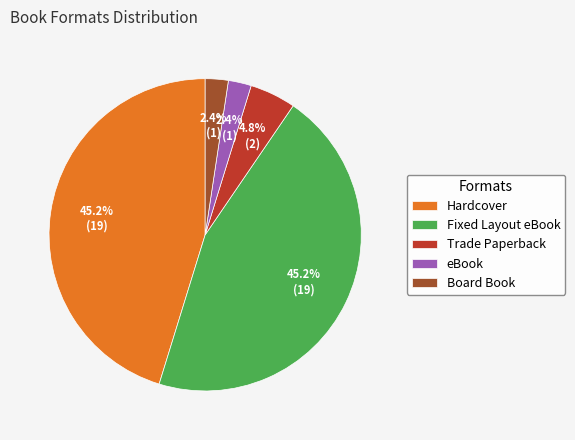

Does eBook represent more than half of the total?

No